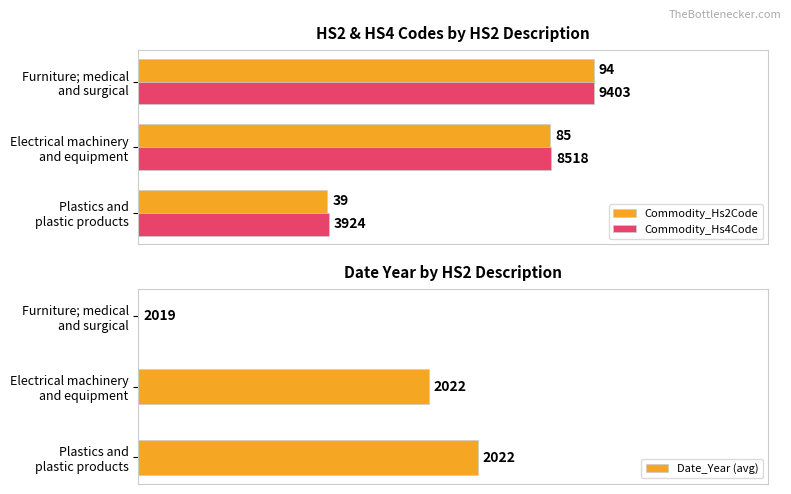

At how many categories does at least one series exceed 77?

2